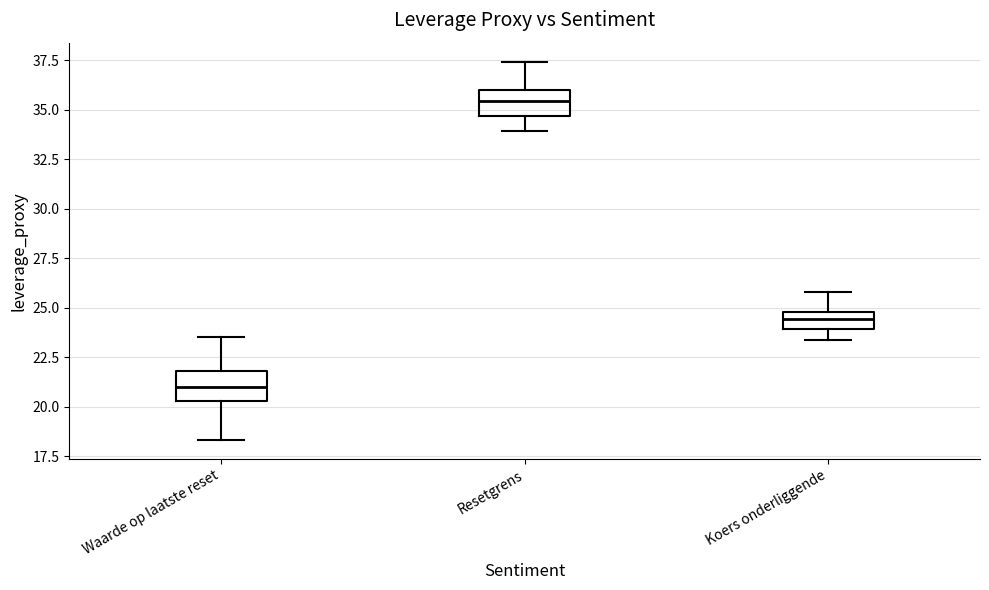

Reading left to right, transcribe this box plot: for each box, give where its median line is, the range the box spans, and where its two whiskers end, as read against the y-axis. The values are not printed on the chart, so give them approximately, as read against the axis.

Waarde op laatste reset: median 21.0, box 20.5 to 22.0, whiskers 18.5 to 23.5
Resetgrens: median 35.5, box 34.5 to 36.0, whiskers 34.0 to 37.5
Koers onderliggende: median 24.5, box 24.0 to 25.0, whiskers 23.5 to 26.0